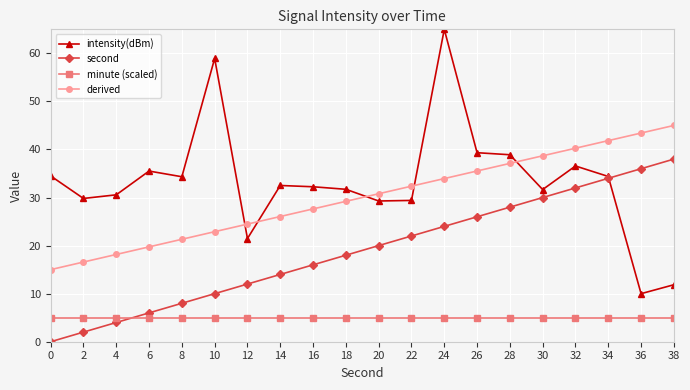

What is the value of the minute (scaled) point at the 5th from the left?

5.0